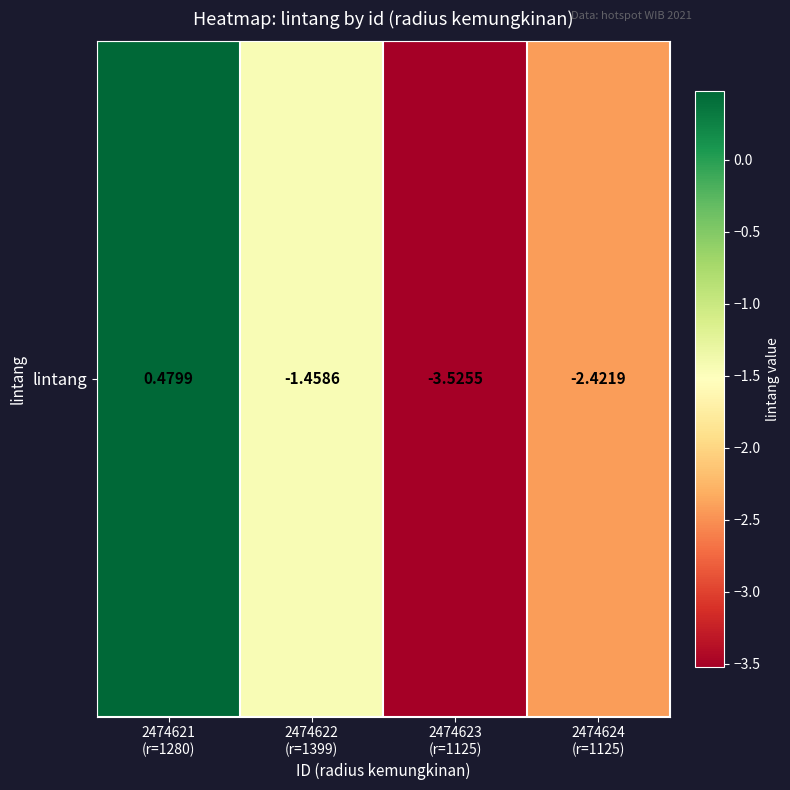

What is the change in value from 2474622
(r=1399) to 2474624
(r=1125)?

-1.0